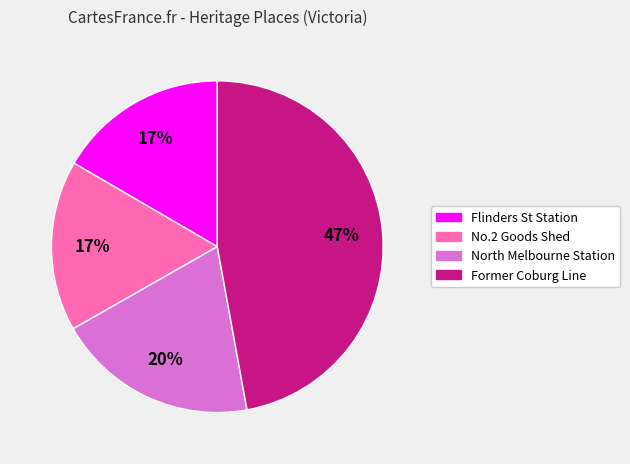

To the nearest percent, what percentage of the pie is North Melbourne Station?

20%